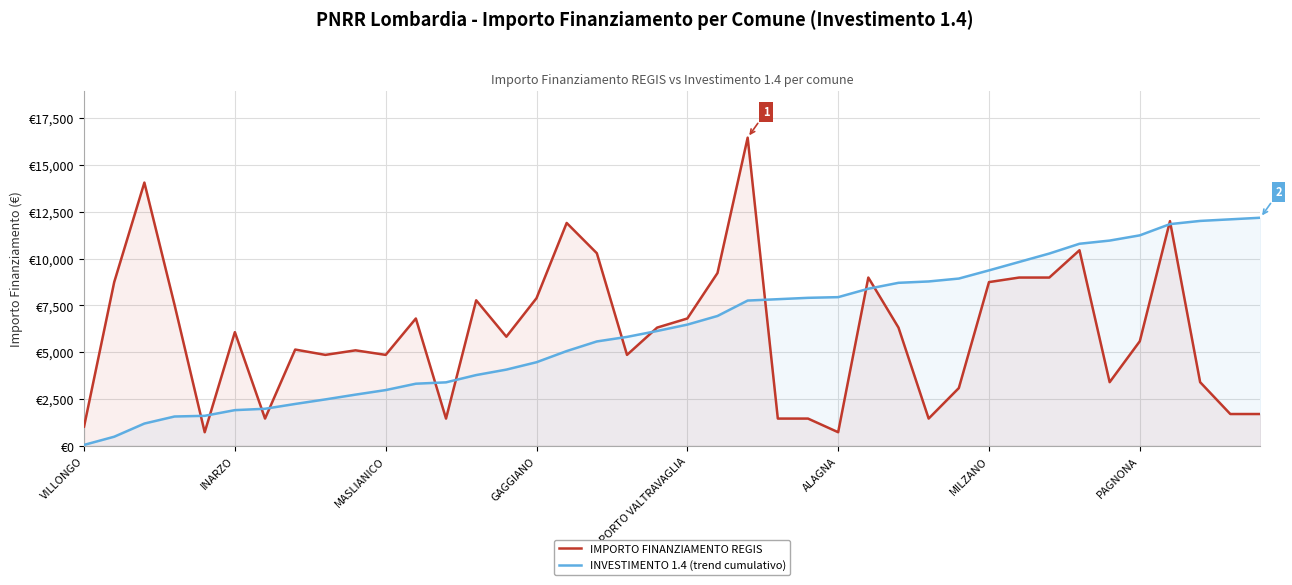

What is the maximum value shown in the chart?

16464.0